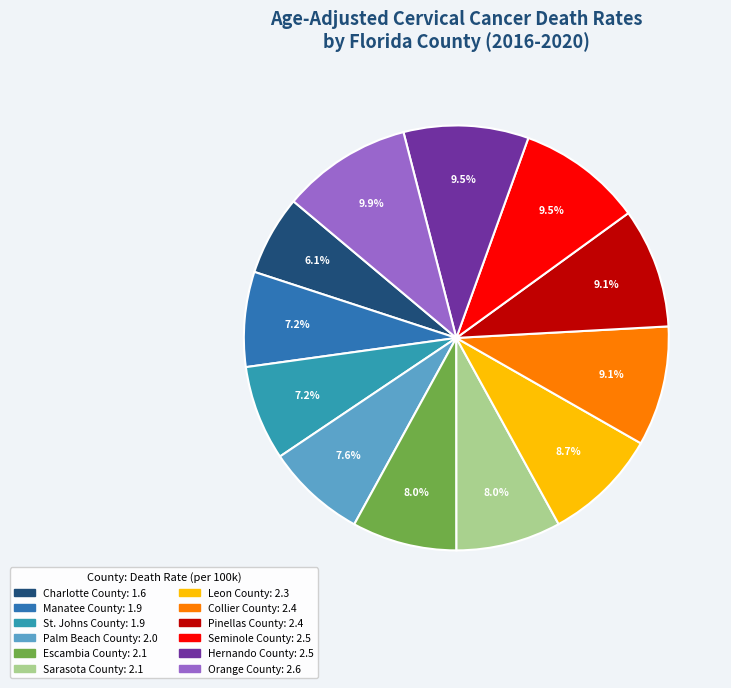

The St. Johns County slice represents 7% of the pie. True or false?

True